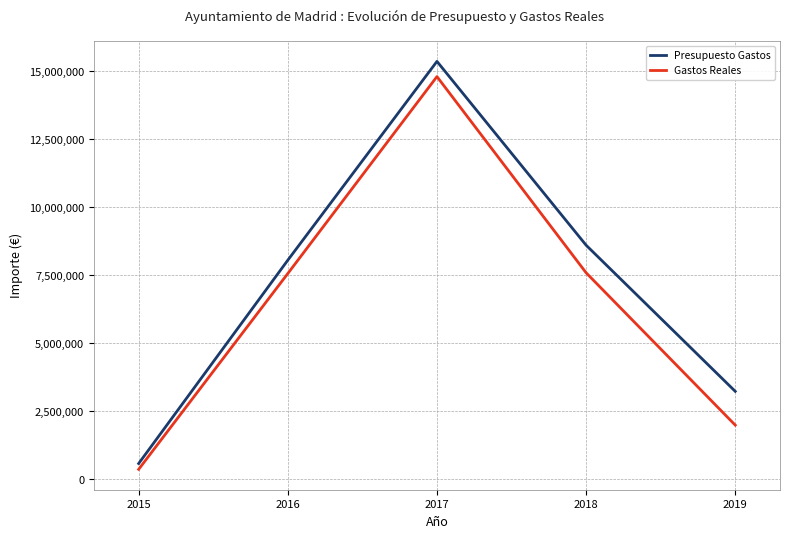

What is the difference between the second highest and second lowest values in the Gastos Reales series?

5595825.4